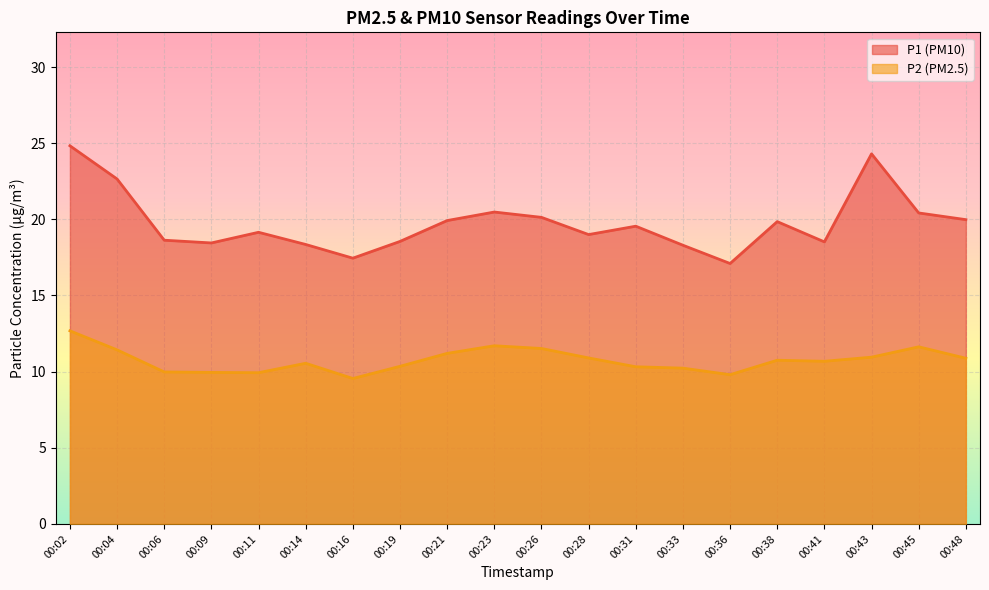

Reading right to left, list all the values displayed in this chart.

P1: 00:48=20.0	00:45=20.4	00:43=24.3	00:41=18.5	00:38=19.9	00:36=17.1	00:33=18.3	00:31=19.6	00:28=19.0	00:26=20.1	00:23=20.5	00:21=19.9	00:19=18.6	00:16=17.4	00:14=18.4	00:11=19.1	00:09=18.4	00:06=18.6	00:04=22.6	00:02=24.8
P2: 00:48=10.9	00:45=11.6	00:43=10.9	00:41=10.7	00:38=10.8	00:36=9.8	00:33=10.2	00:31=10.3	00:28=10.9	00:26=11.5	00:23=11.7	00:21=11.2	00:19=10.3	00:16=9.6	00:14=10.6	00:11=9.9	00:09=9.9	00:06=10.0	00:04=11.4	00:02=12.7